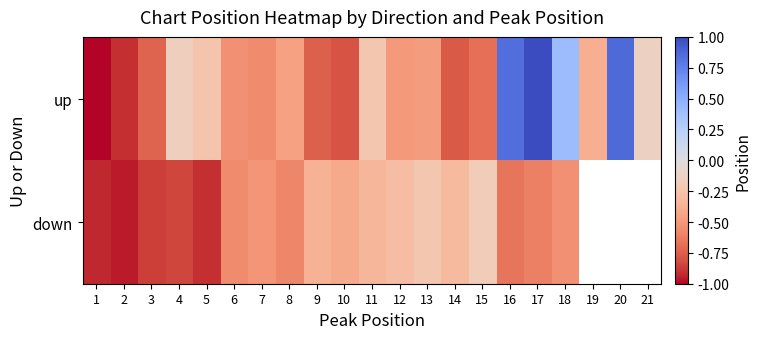

At 18, list the series in order from smallest to largest.

down, up